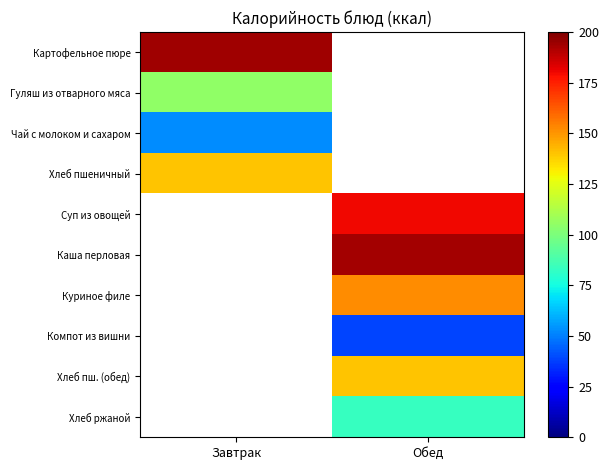

At how many categories does at least one series exceed 51?

2